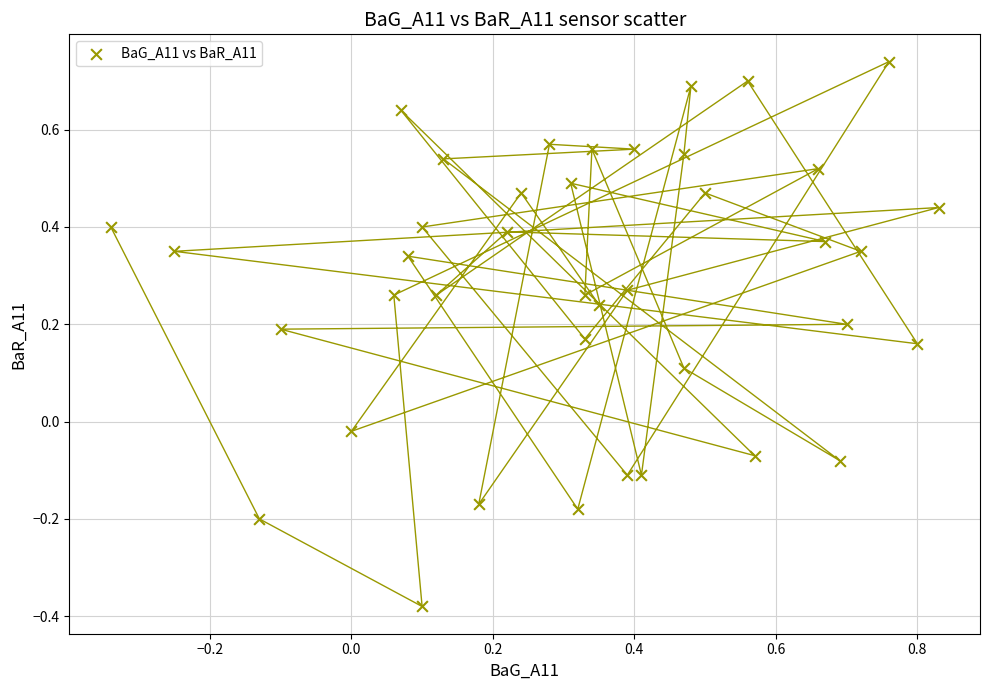

What is the range of X values (max minus min)?

1.2